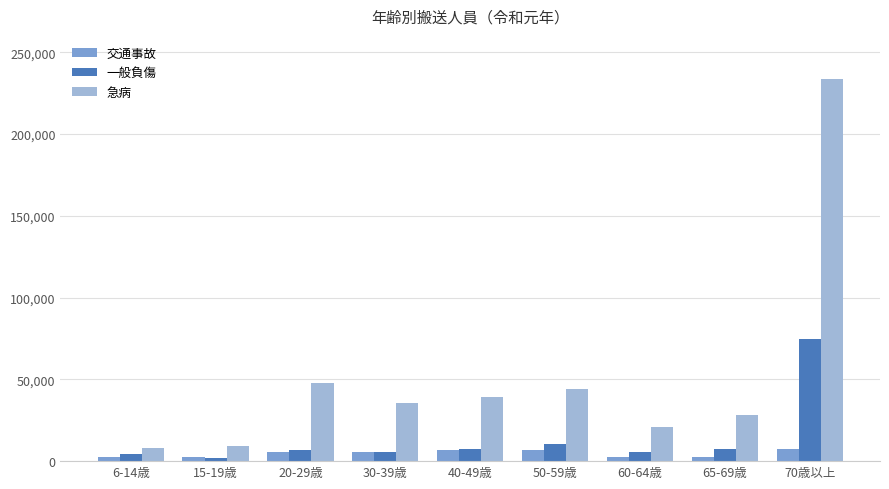

List the series in order of their peak value, highest first.

急病, 一般負傷, 交通事故